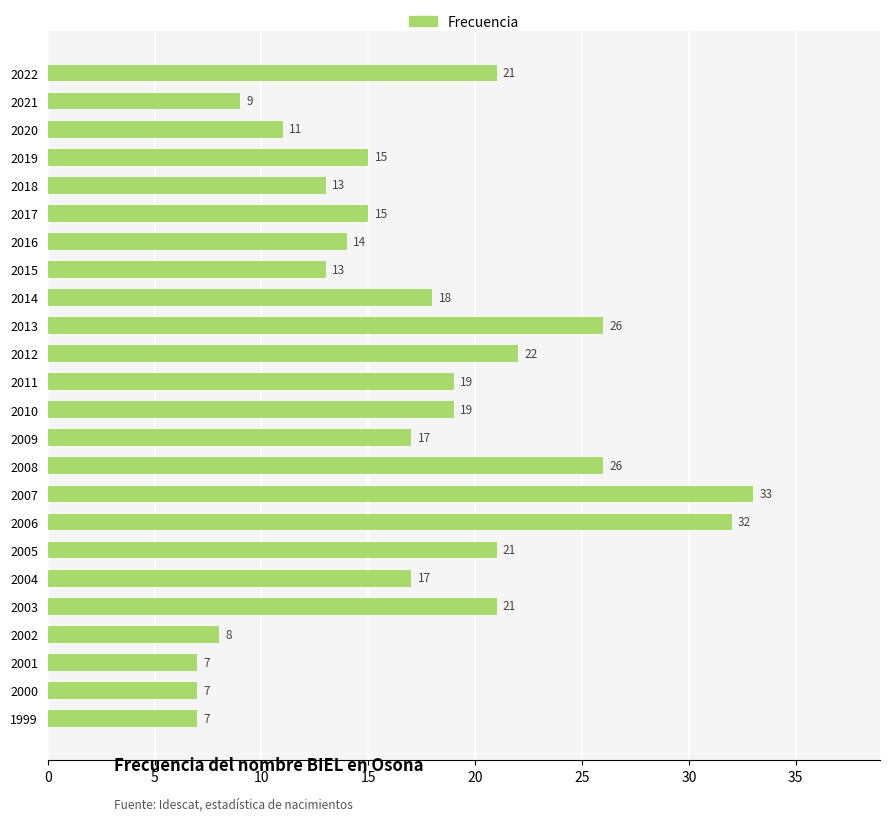

What value does the data have at 2018, to the nearest 5?

15